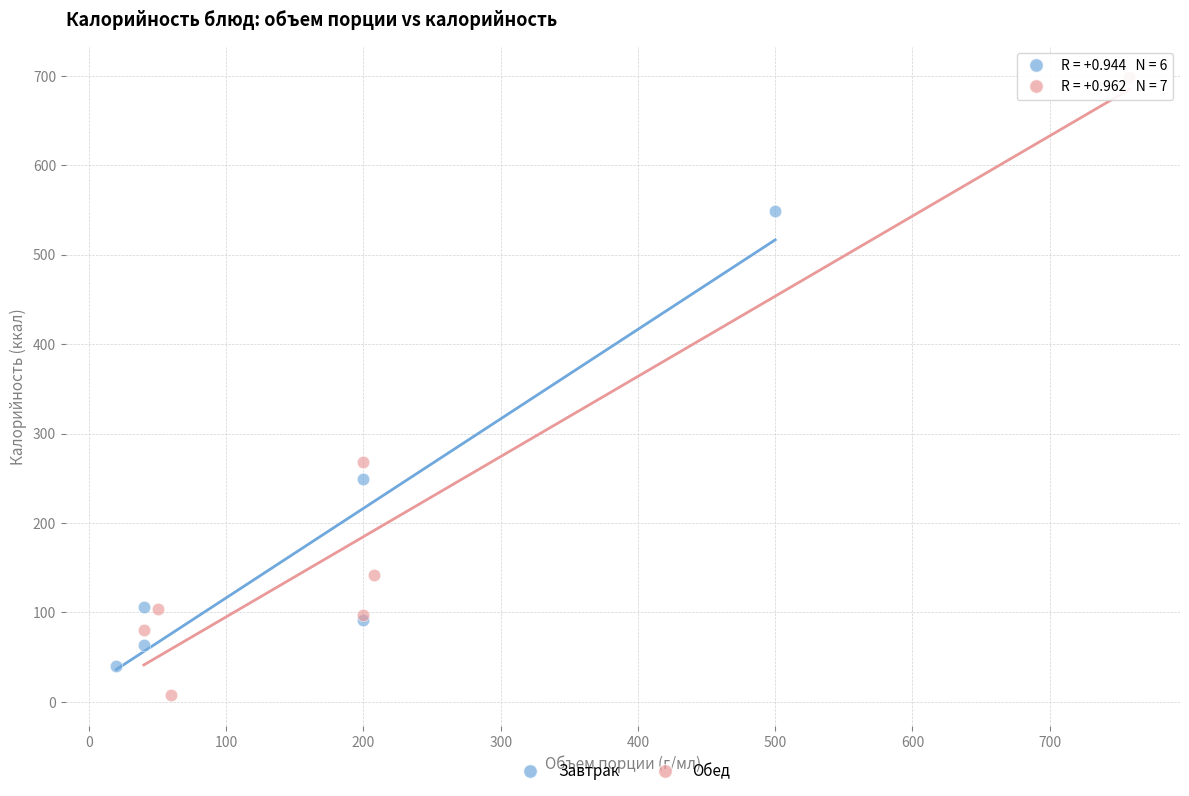

Which series contains the highest Y value?

Обед